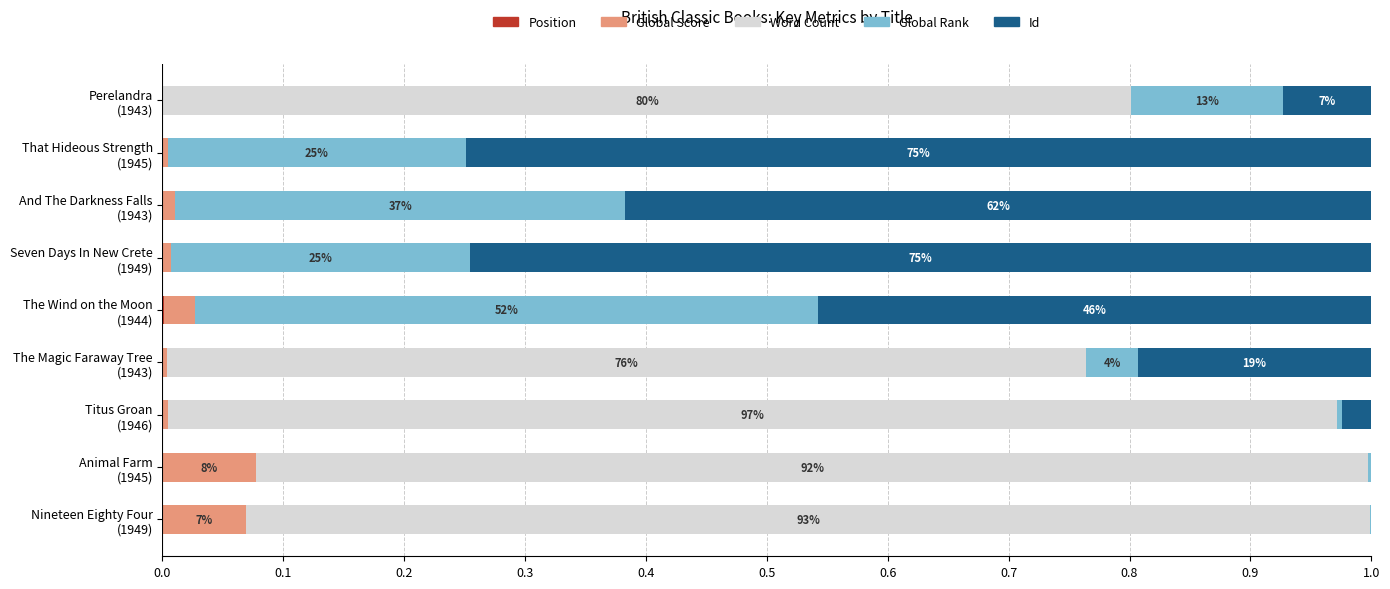

How many series are shown in this chart?

5